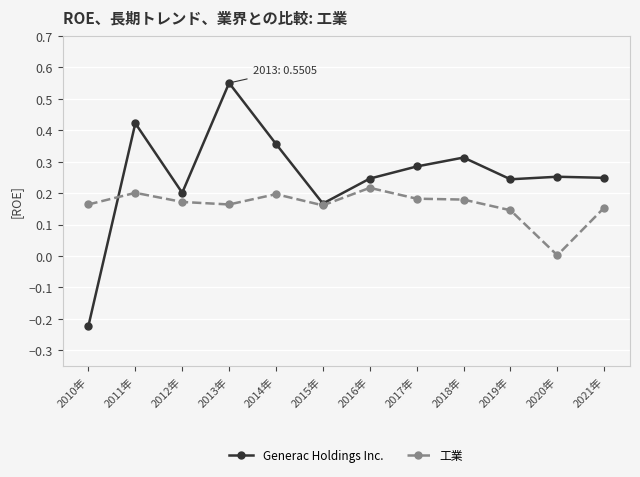

List the series in order of their peak value, lowest first.

工業, Generac Holdings Inc.